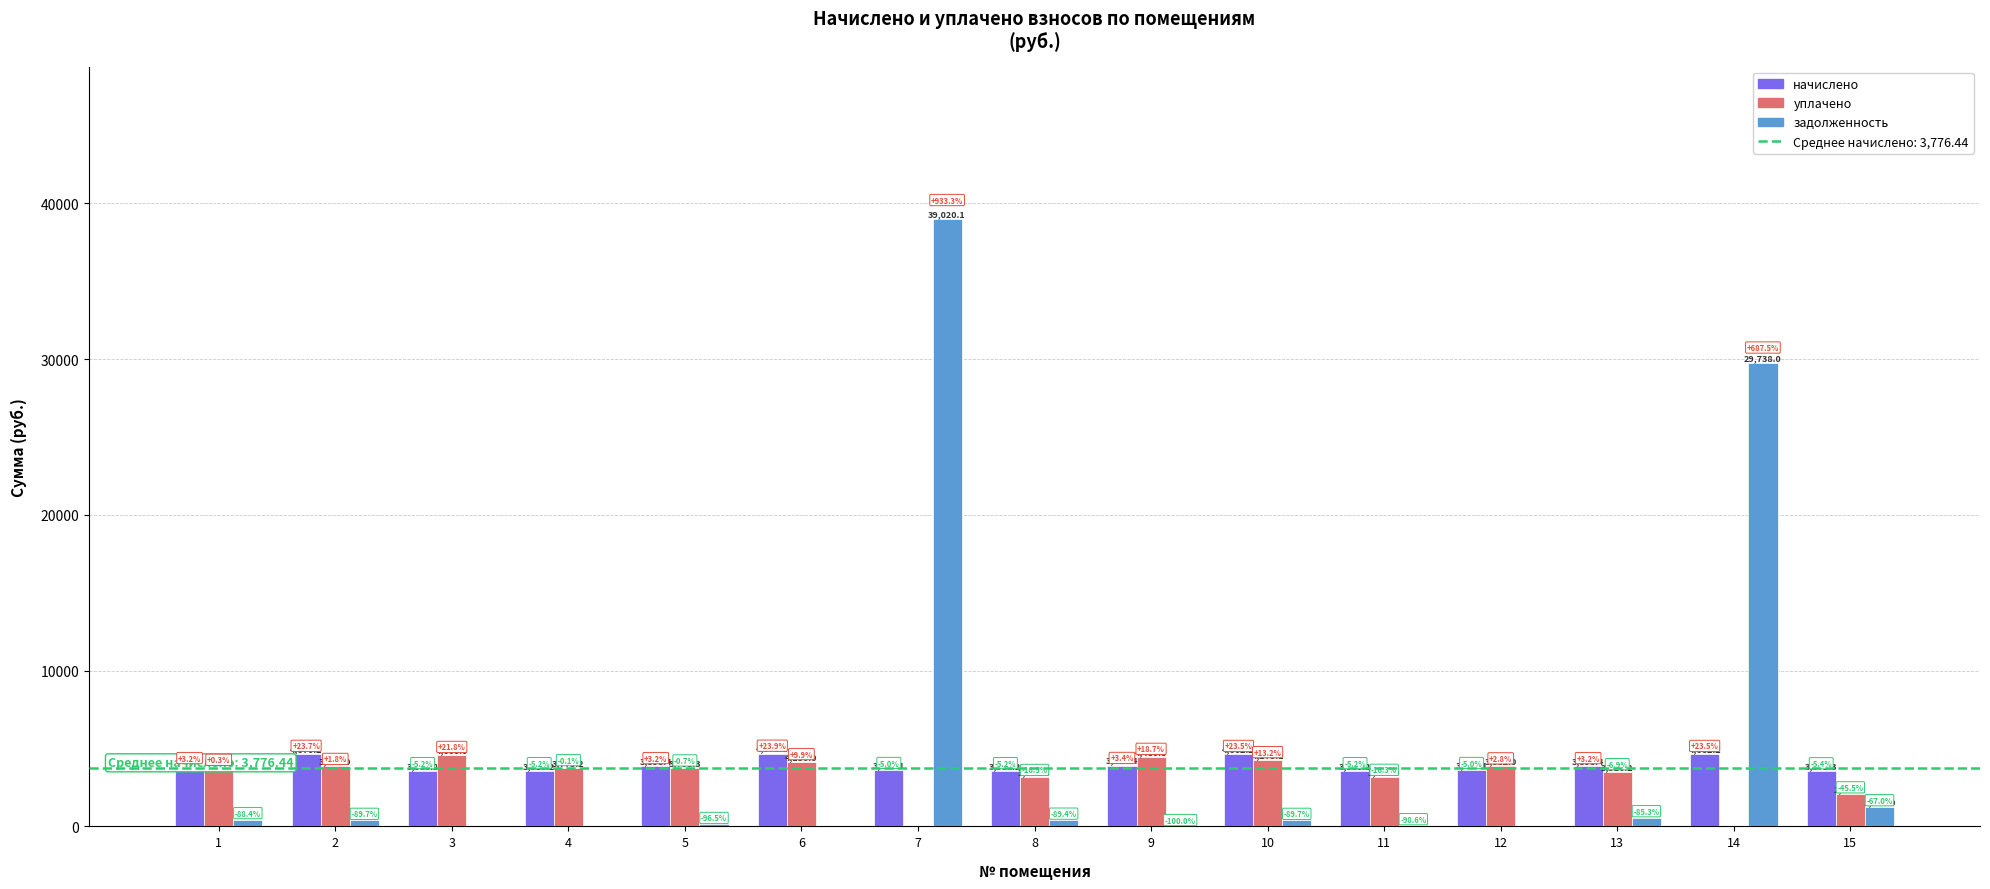

How many series are shown in this chart?

3